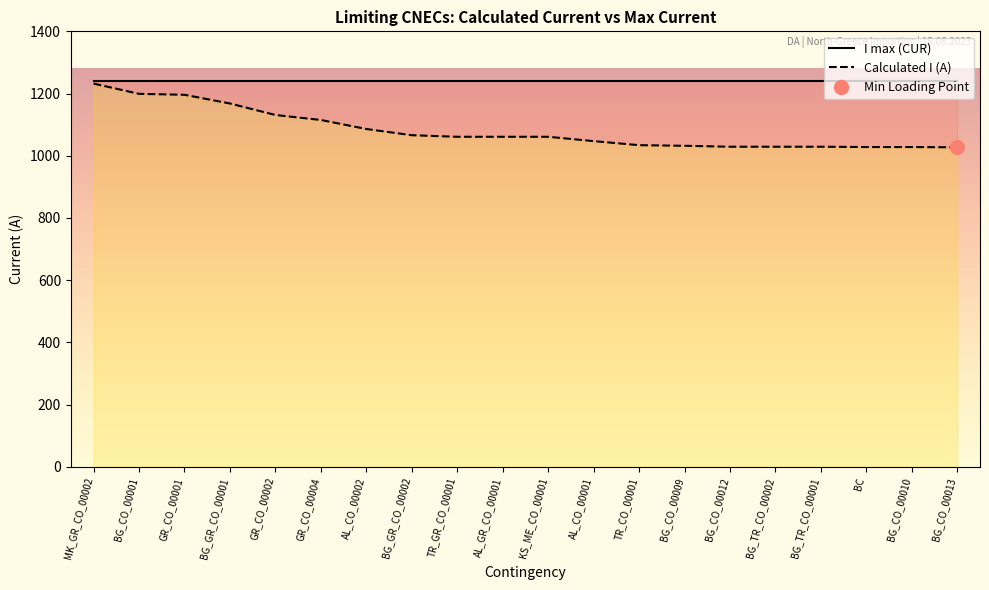

Reading left to right, extract all data points from this chart.

I max (CUR): MK_GR_CO_00002=1240	BG_CO_00001=1240	GR_CO_00001=1240	BG_GR_CO_00001=1240	GR_CO_00002=1240	GR_CO_00004=1240	AL_CO_00002=1240	BG_GR_CO_00002=1240	TR_GR_CO_00001=1240	AL_GR_CO_00001=1240	KS_ME_CO_00001=1240	AL_CO_00001=1240	TR_CO_00001=1240	BG_CO_00009=1240	BG_CO_00012=1240	BG_TR_CO_00002=1240	BG_TR_CO_00001=1240	BC=1240	BG_CO_00010=1240	BG_CO_00013=1240
Calculated I (A): MK_GR_CO_00002=1232	BG_CO_00001=1199	GR_CO_00001=1196	BG_GR_CO_00001=1168	GR_CO_00002=1131	GR_CO_00004=1115	AL_CO_00002=1086	BG_GR_CO_00002=1066	TR_GR_CO_00001=1061	AL_GR_CO_00001=1061	KS_ME_CO_00001=1061	AL_CO_00001=1047	TR_CO_00001=1034	BG_CO_00009=1032	BG_CO_00012=1029	BG_TR_CO_00002=1029	BG_TR_CO_00001=1029	BC=1028	BG_CO_00010=1028	BG_CO_00013=1027